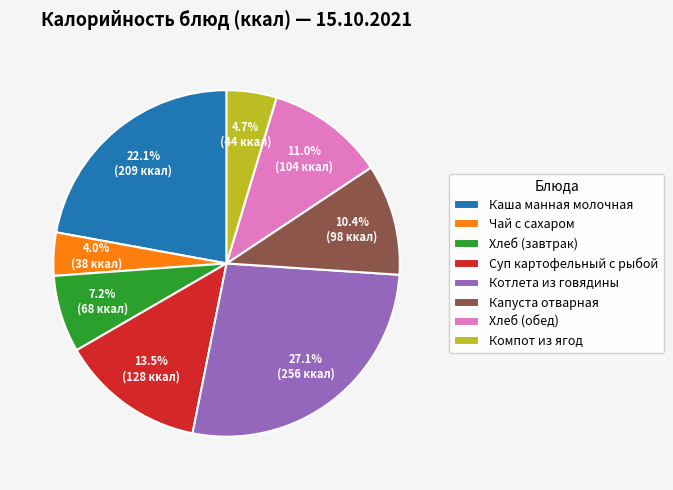

What is the largest slice in the pie chart?

Котлета из говядины